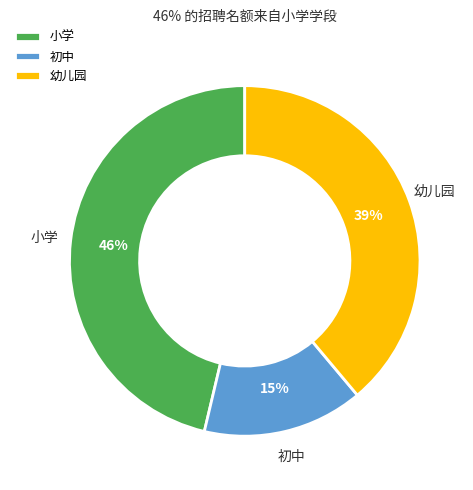

The 初中 slice represents 20% of the pie. True or false?

False